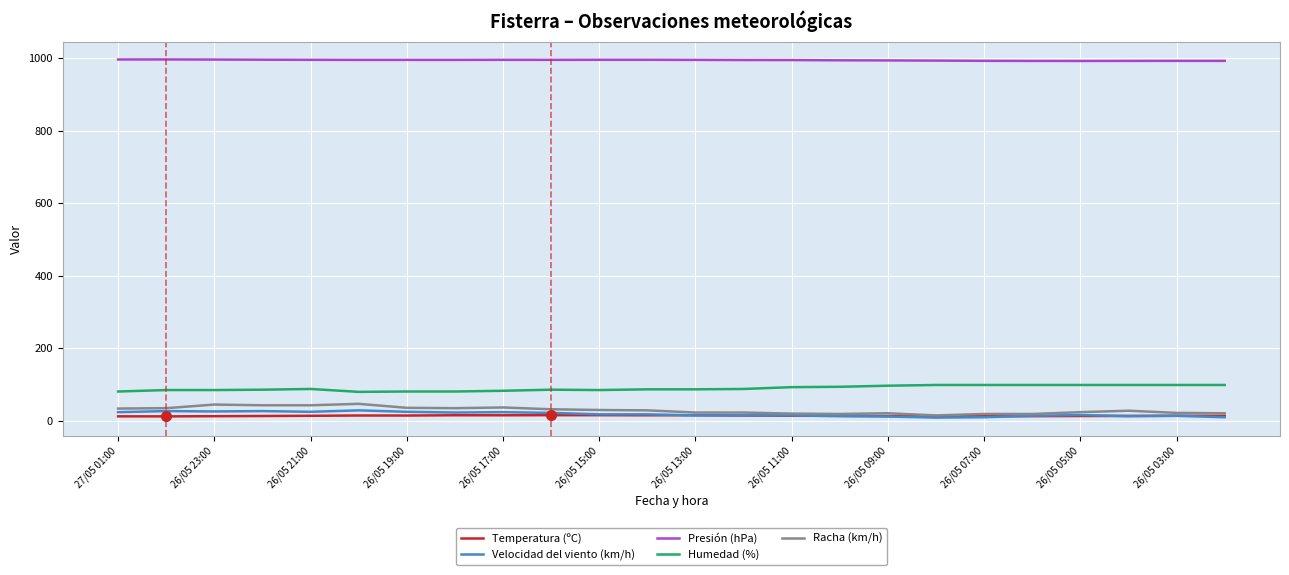

True or false: Humedad (%) and Presión (hPa) cross at least once.

False